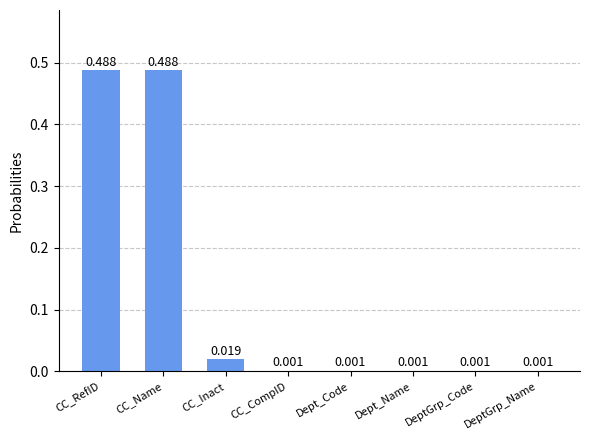

Which has a higher value, CC_RefID or DeptGrp_Code?

CC_RefID